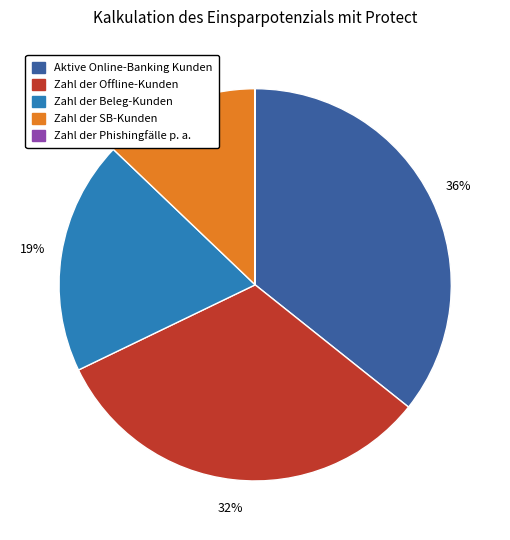

Does any single category account for the majority?

No